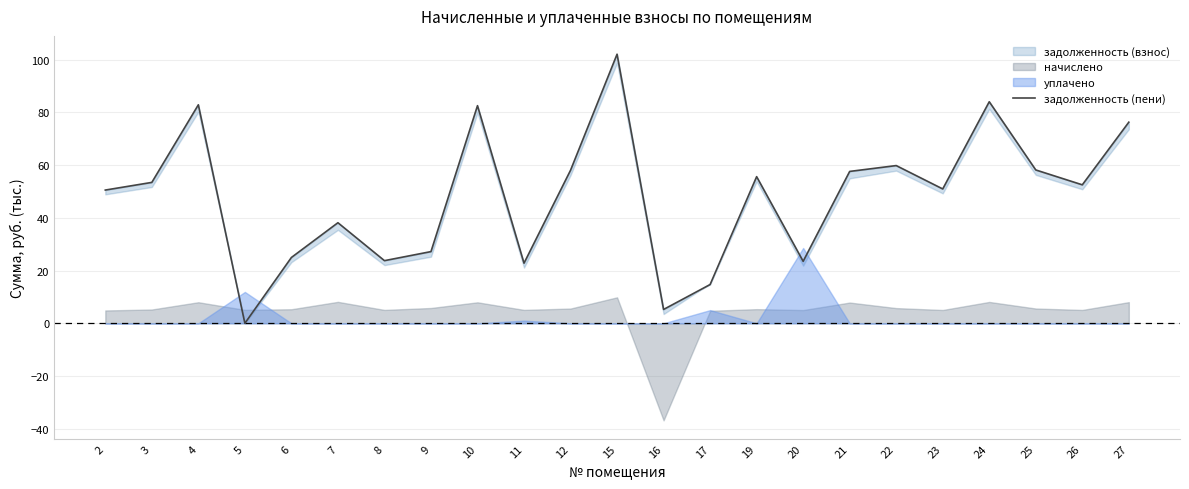

Reading left to right, transcribe all the data shown in this chart.

2=50.5	3=53.4	4=82.8	5=0.0	6=24.9	7=38.1	8=23.7	9=27.2	10=82.5	11=22.8	12=58.0	15=102.0	16=5.2	17=14.7	19=55.6	20=23.5	21=57.6	22=59.8	23=50.9	24=84.0	25=58.1	26=52.5	27=76.2